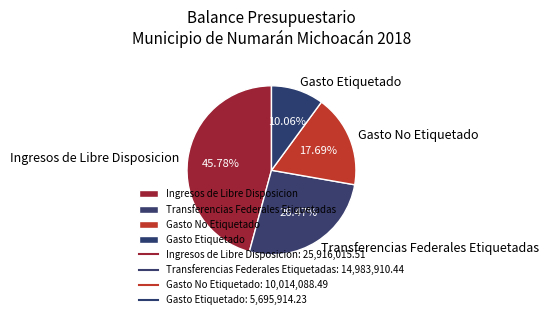

Which slice is the smallest?

Gasto Etiquetado